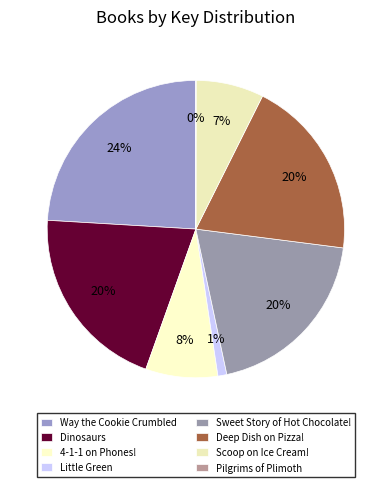

How many slices are in this pie chart?

8